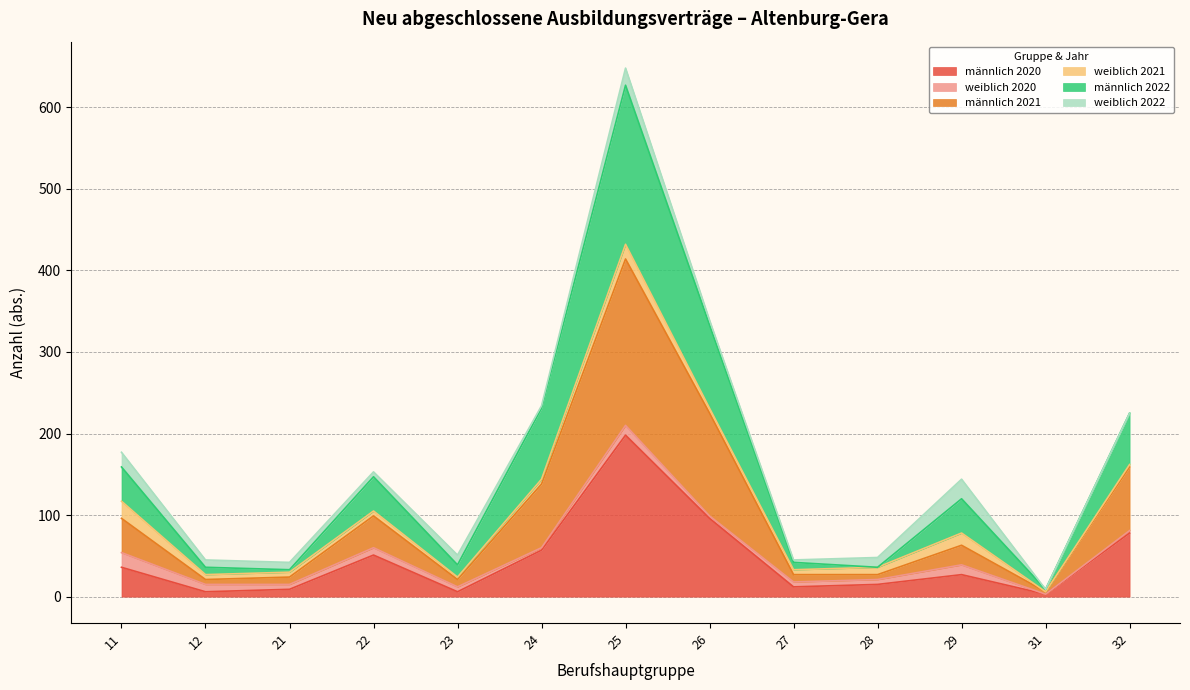

Which label corresponds to the largest value in the chart?

25